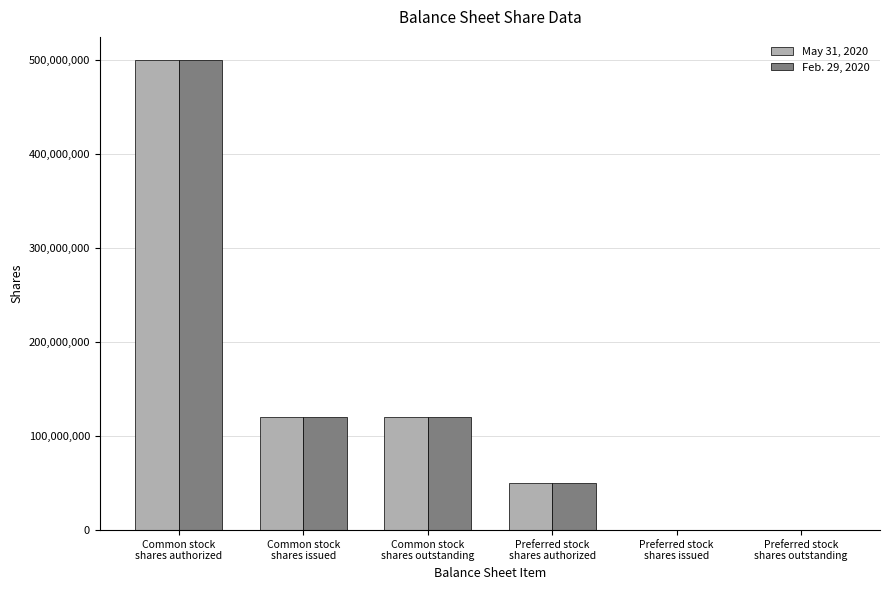

What is the greatest value displayed?

500000000